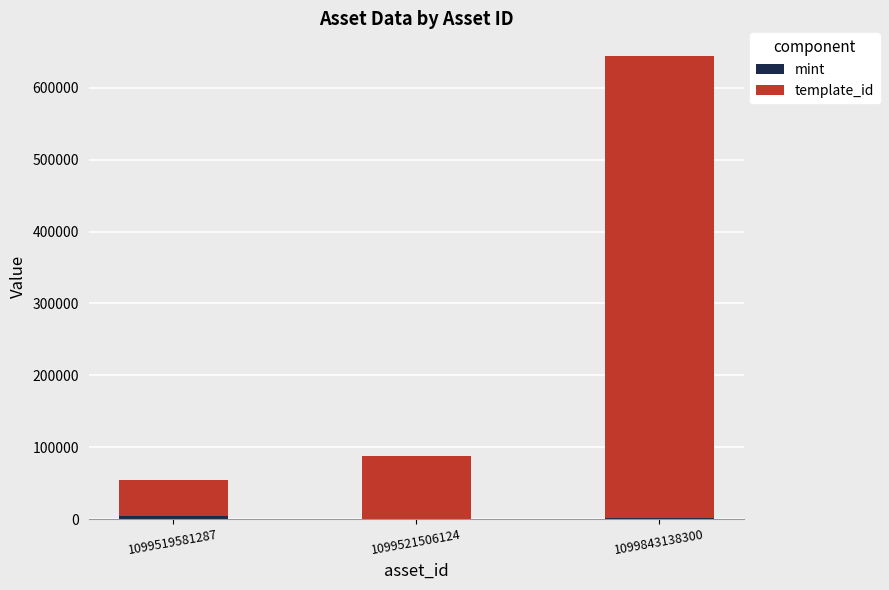

At which category is the sum across all series the highest?

1099843138300